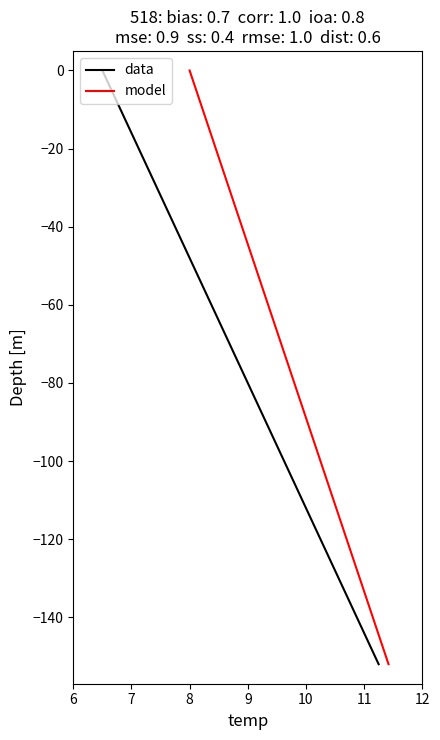

Rank the series by their maximum value, from lowest to highest.

data, model